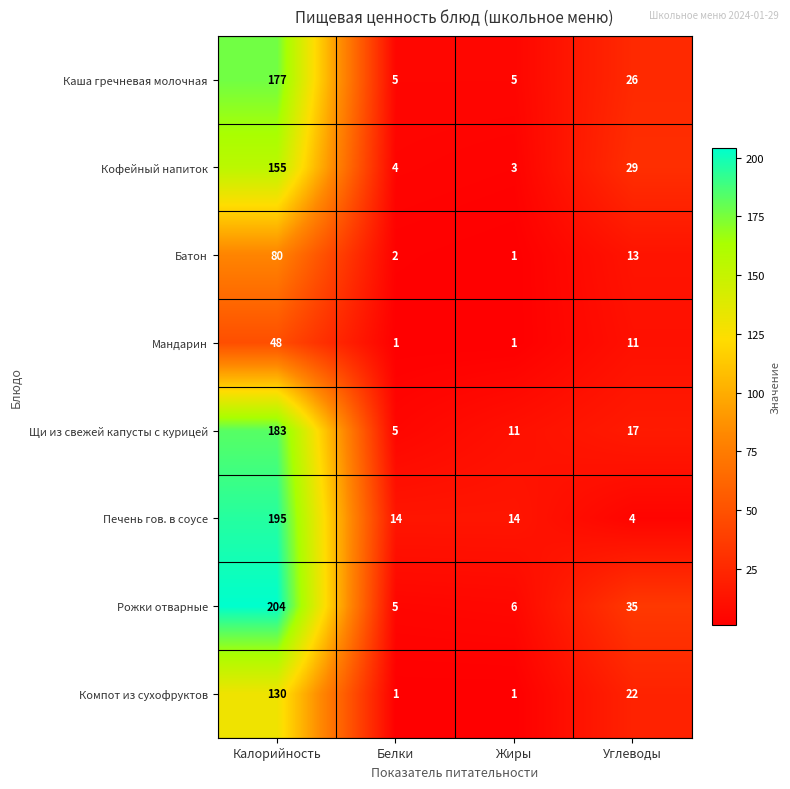

Count the number of data series in this chart.

8